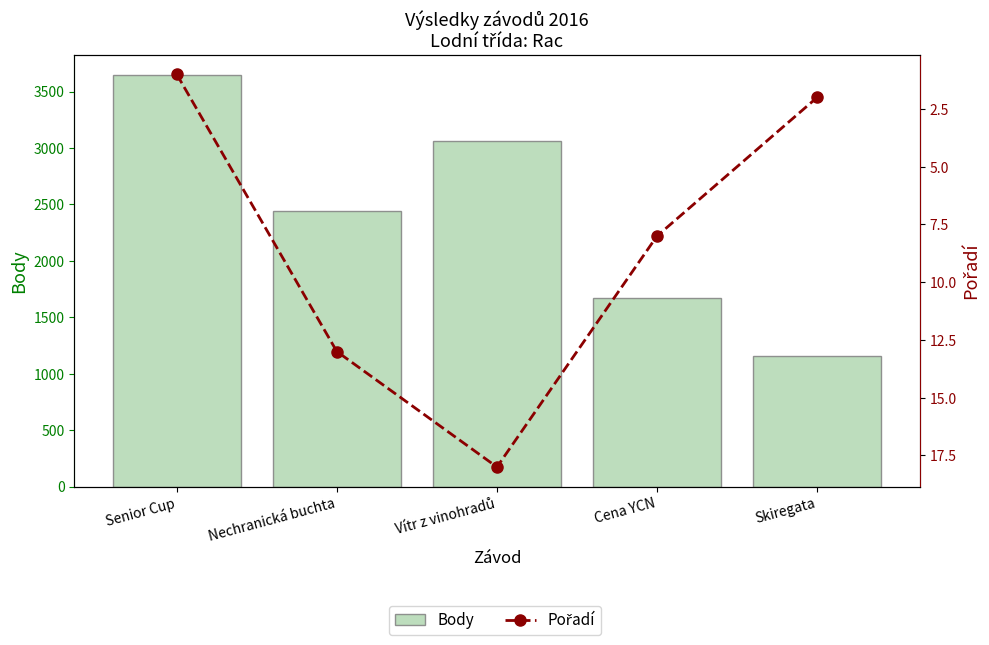

At which label does Pořadí first exceed 8?

Nechranická buchta